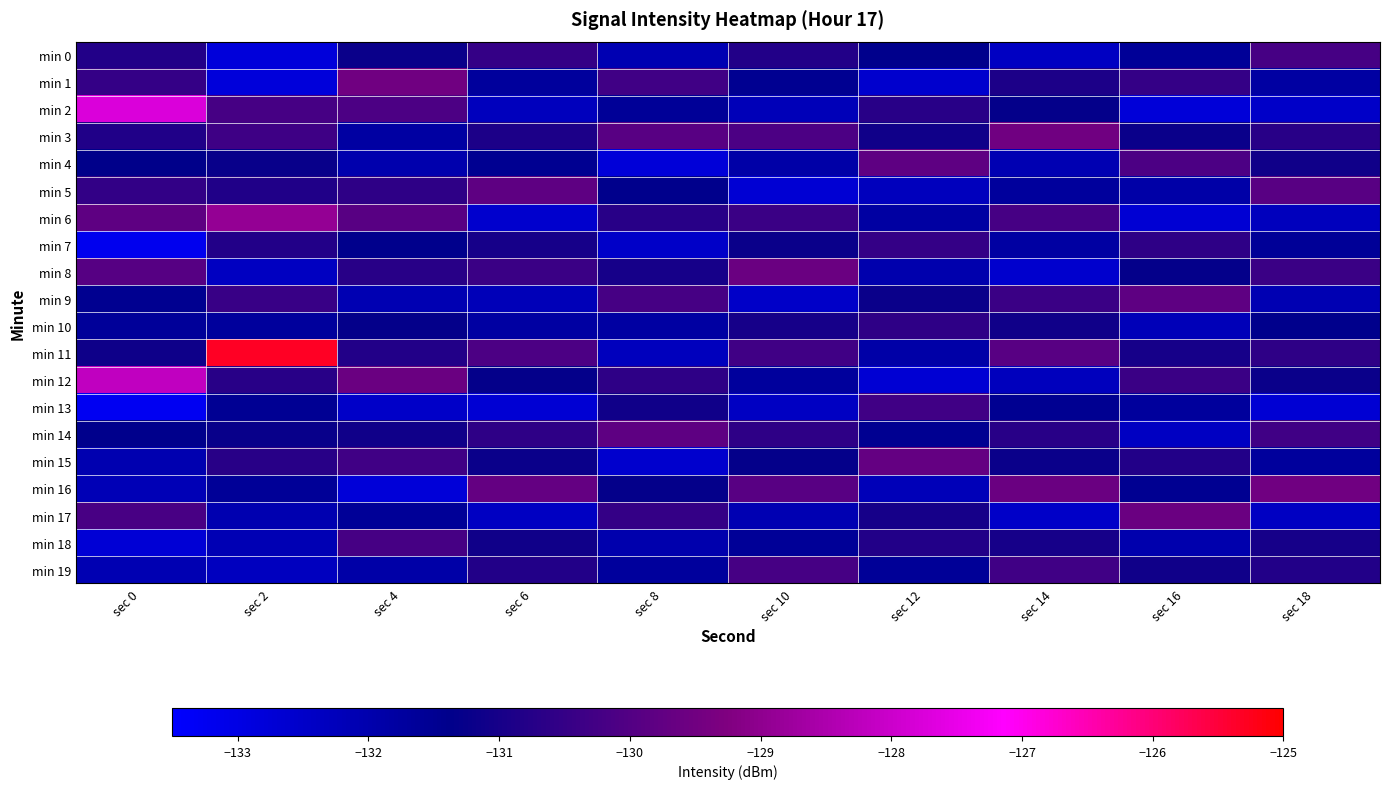

How many categories are shown in the chart?

10